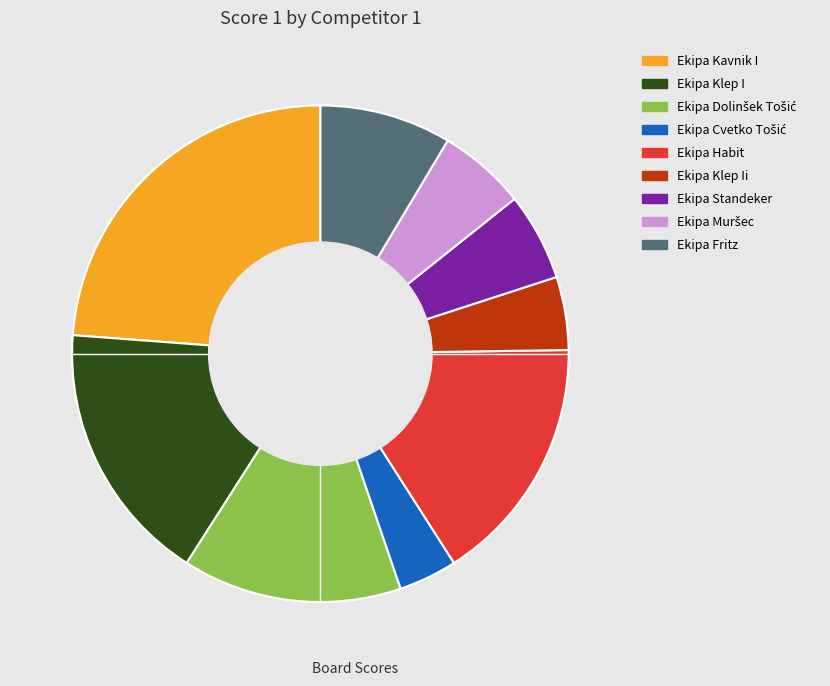

How many slices are in this pie chart?

9